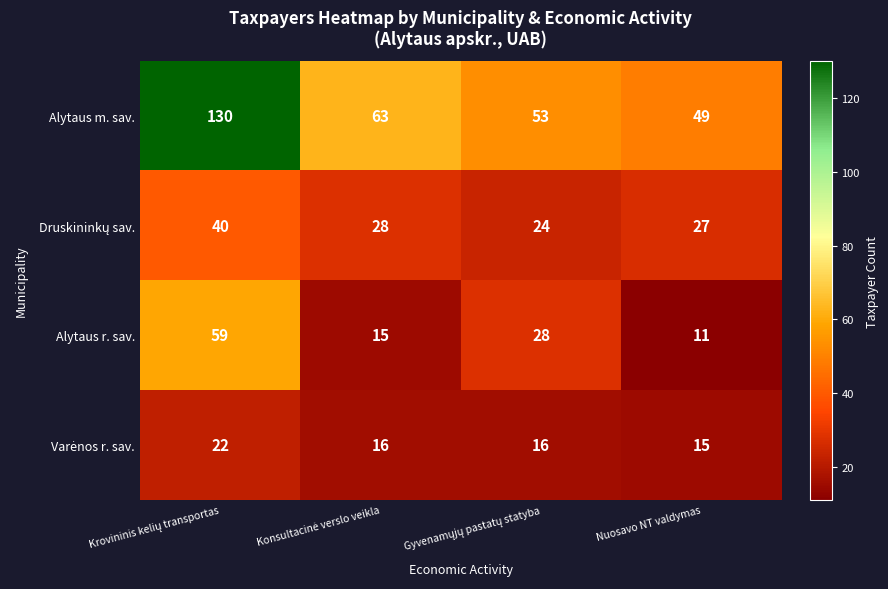

Which series has the widest spread of values?

Alytaus m. sav.